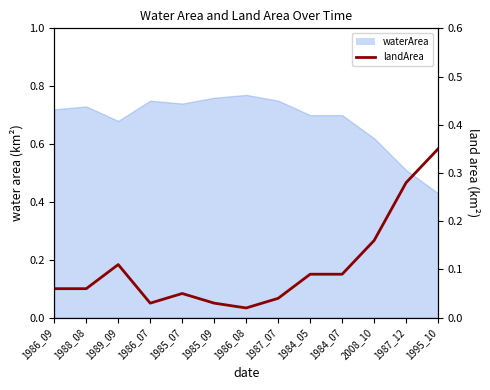

How many categories are shown in the chart?

13